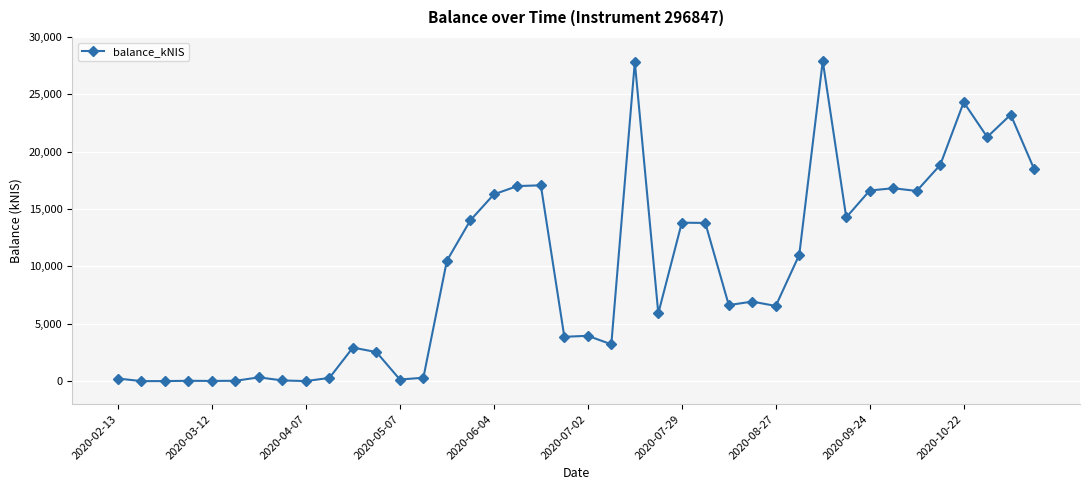

What is the greatest value displayed?

27905.8